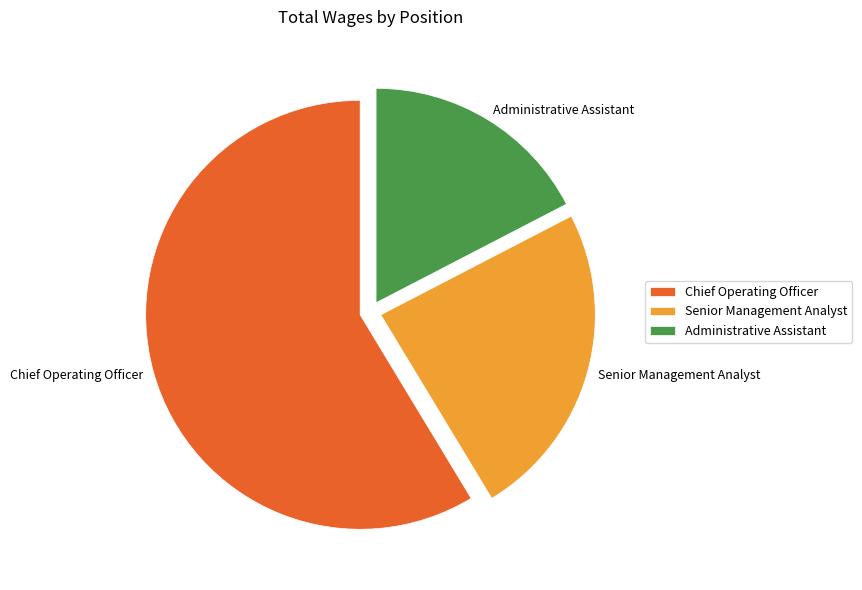

What is the ratio of the value at Senior Management Analyst to the value at Administrative Assistant?

1.4